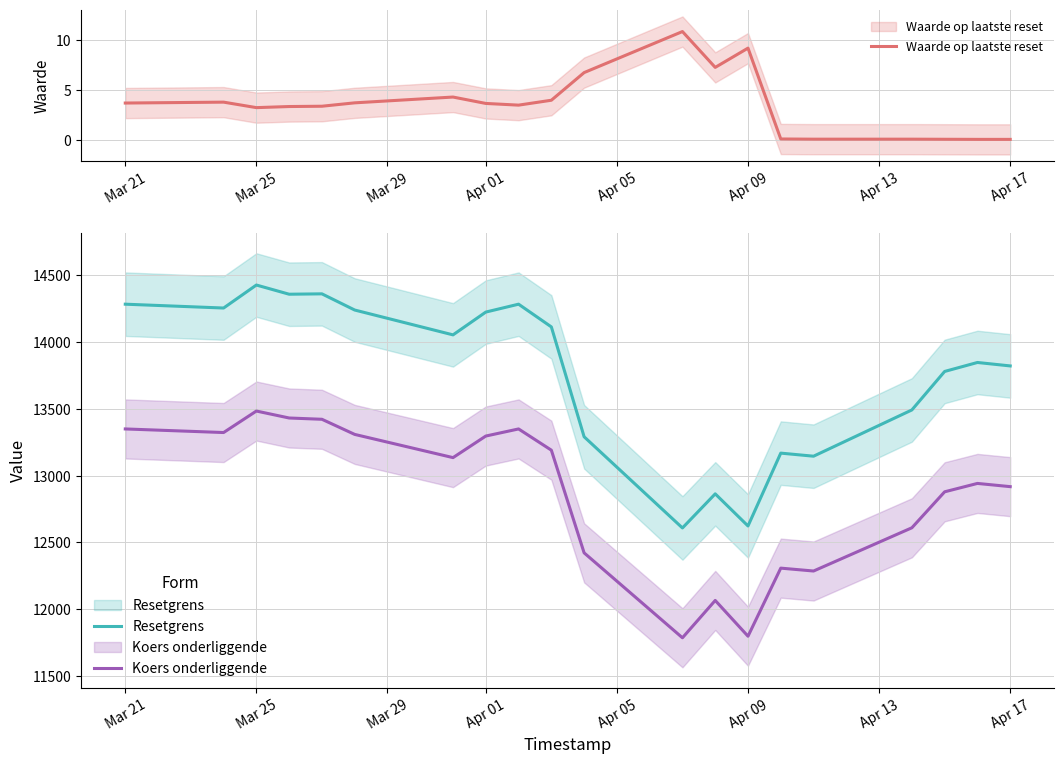

The value of Waarde op laatste reset at Apr 09 is 9.2. True or false?

True